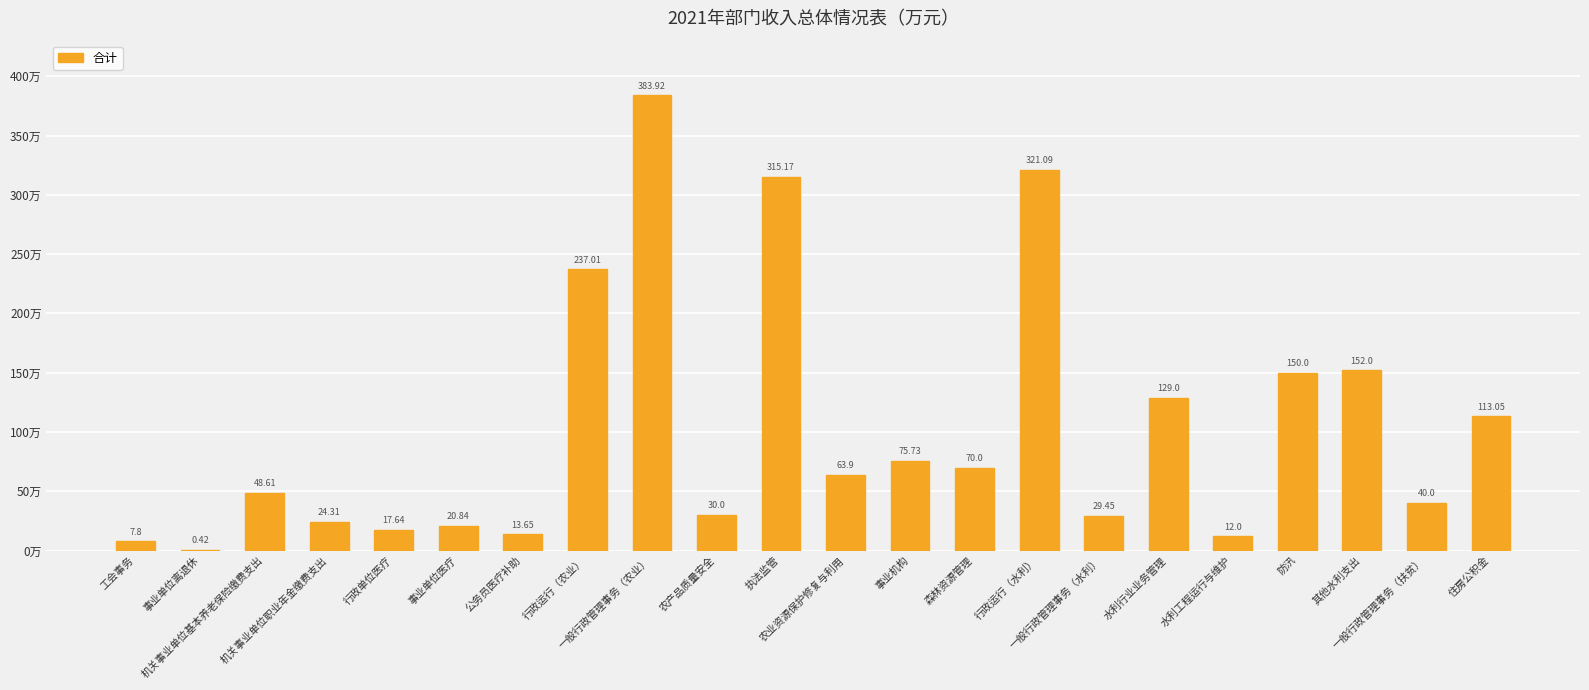

Are the bars horizontal?

No